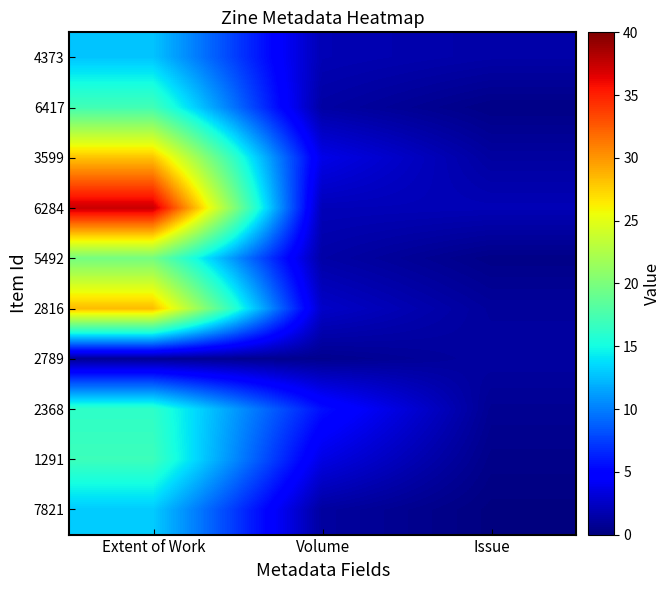

How many series are shown in this chart?

10